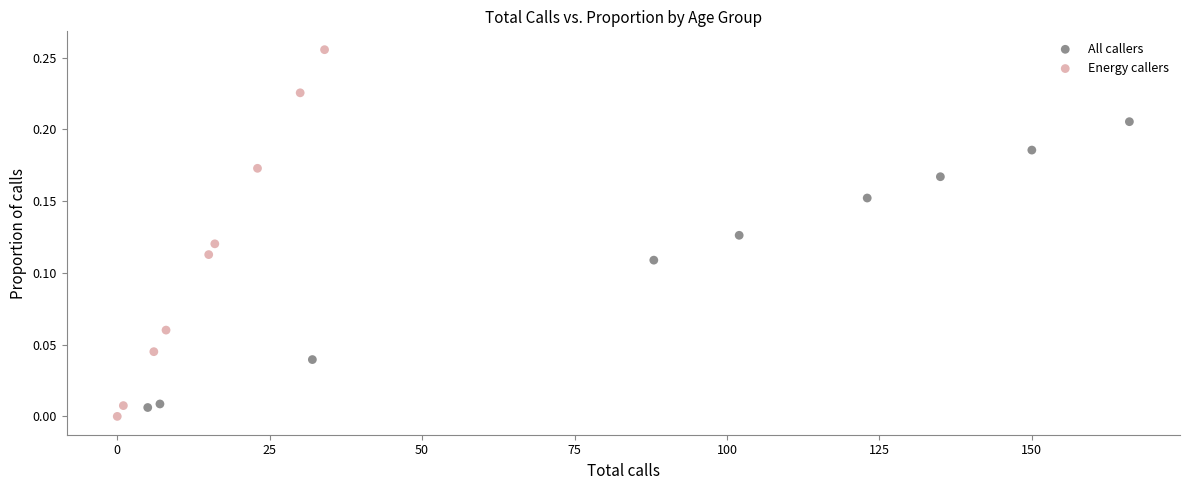

Which series has the largest Y range (max minus min)?

Energy callers